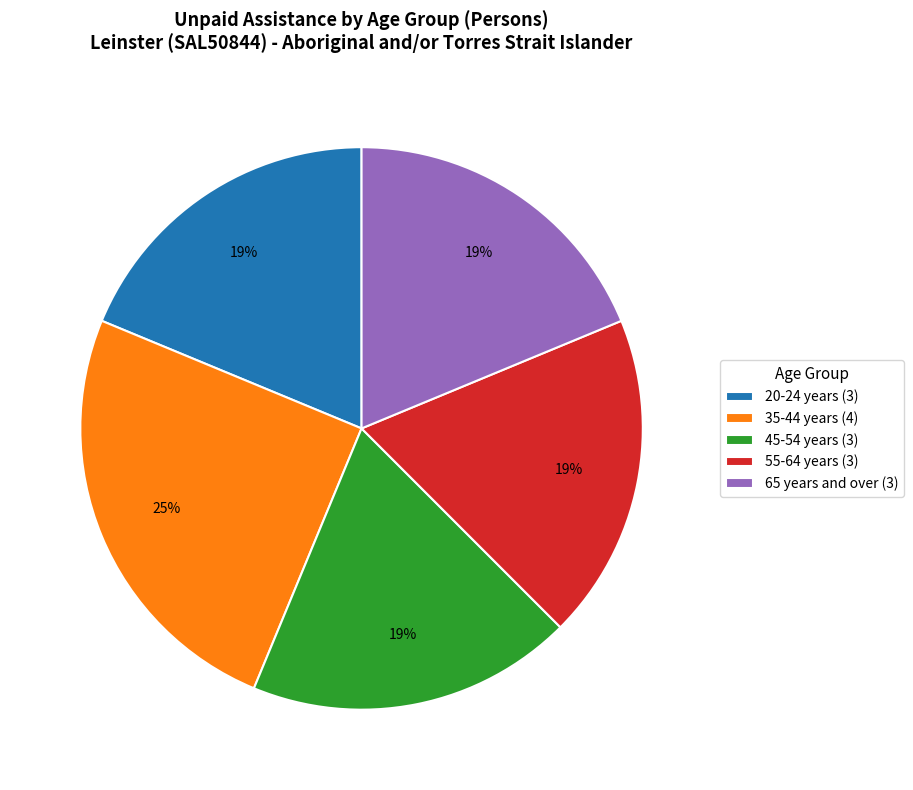

To the nearest percent, what is the difference between the largest and smallest slice percentages?

6%